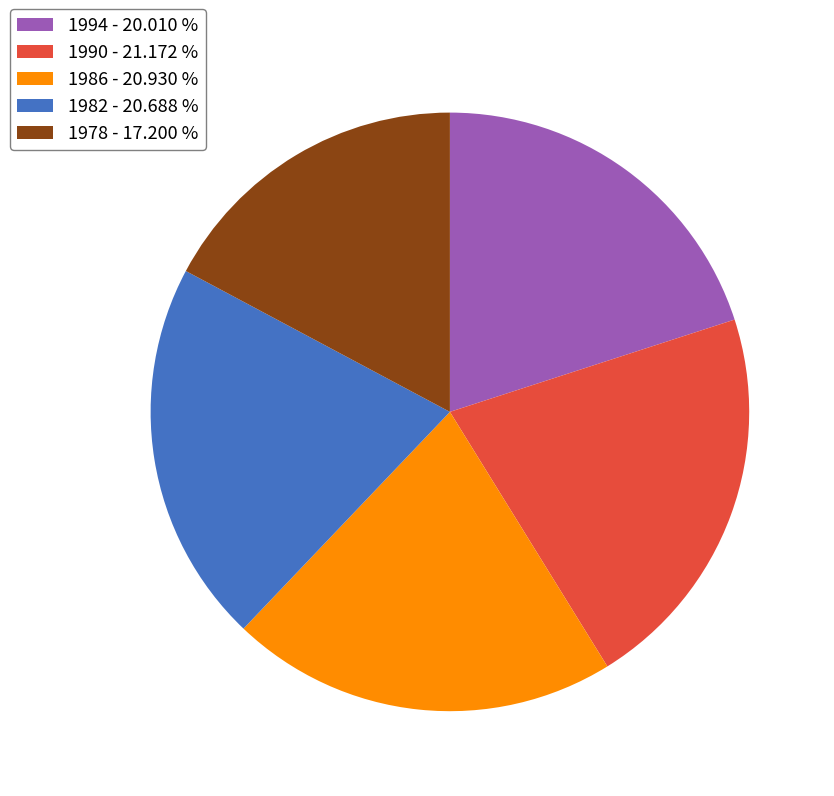

What is the ratio of the value at 1978 - 17.200 % to the value at 1990 - 21.172 %?

0.8